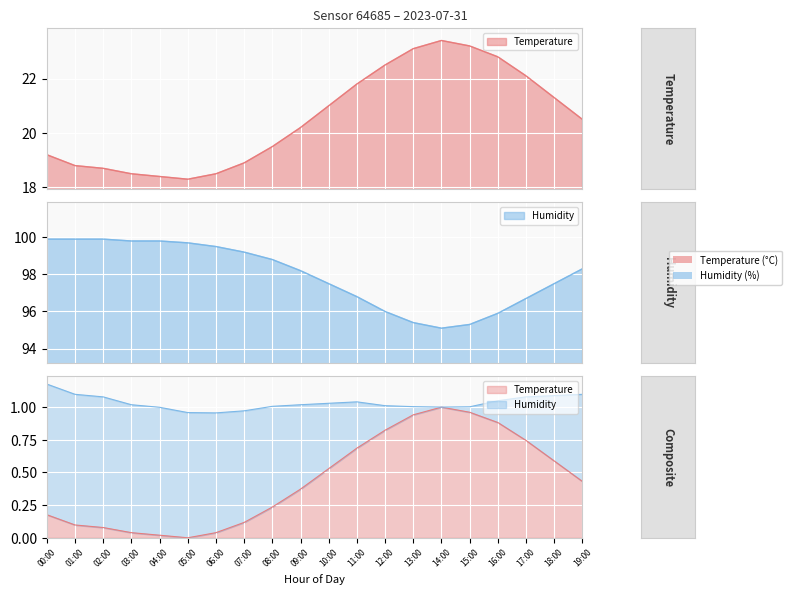

What is the label of the 5th point from the right?

15:00